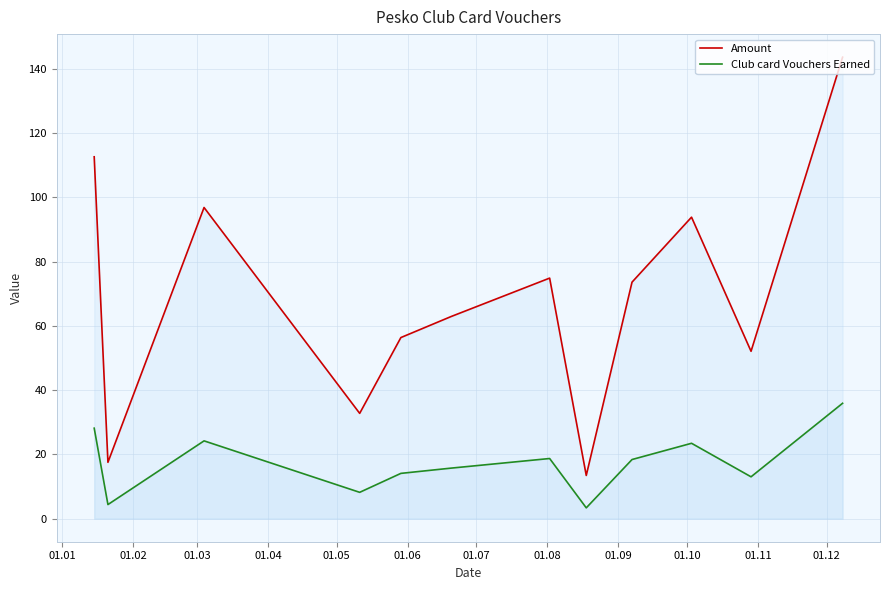

Rank the series by their average value, from highest to lowest.

Amount, Club card Vouchers Earned